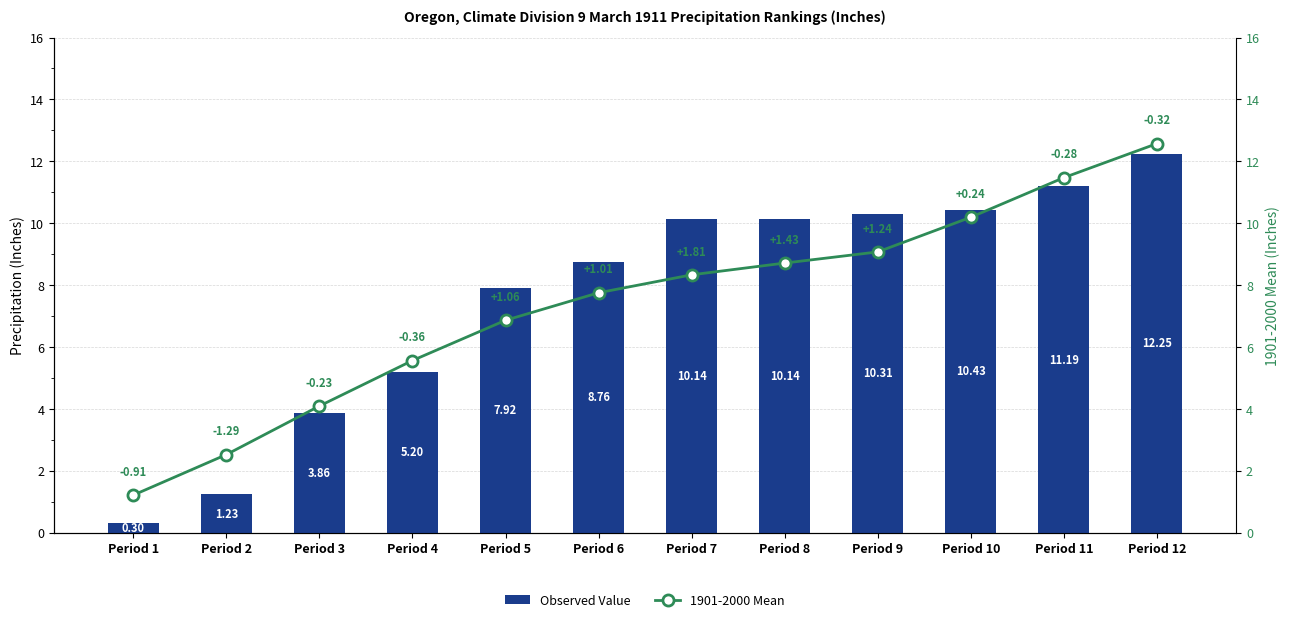

Reading right to left, transcribe all the data shown in this chart.

Observed Value: 12.2	11.2	10.4	10.3	10.1	10.1	8.8	7.9	5.2	3.9	1.2	0.3
1901-2000 Mean: 12.6	11.5	10.2	9.1	8.7	8.3	7.8	6.9	5.6	4.1	2.5	1.2